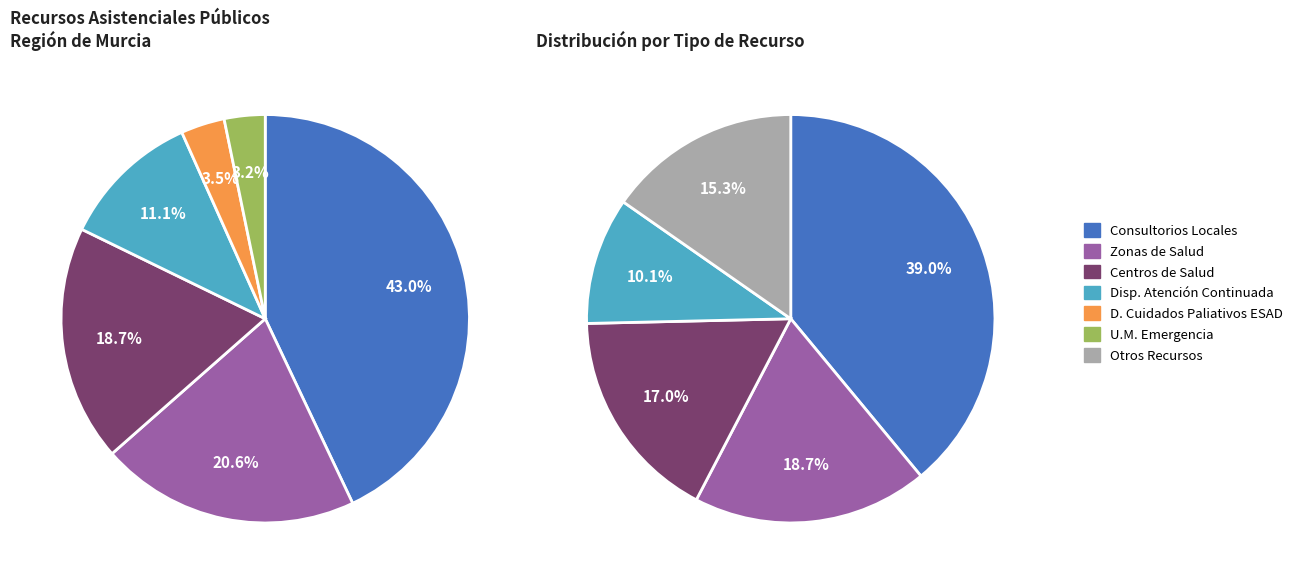

Does D. Cuidados Paliativos ESAH represent more than half of the total?

No